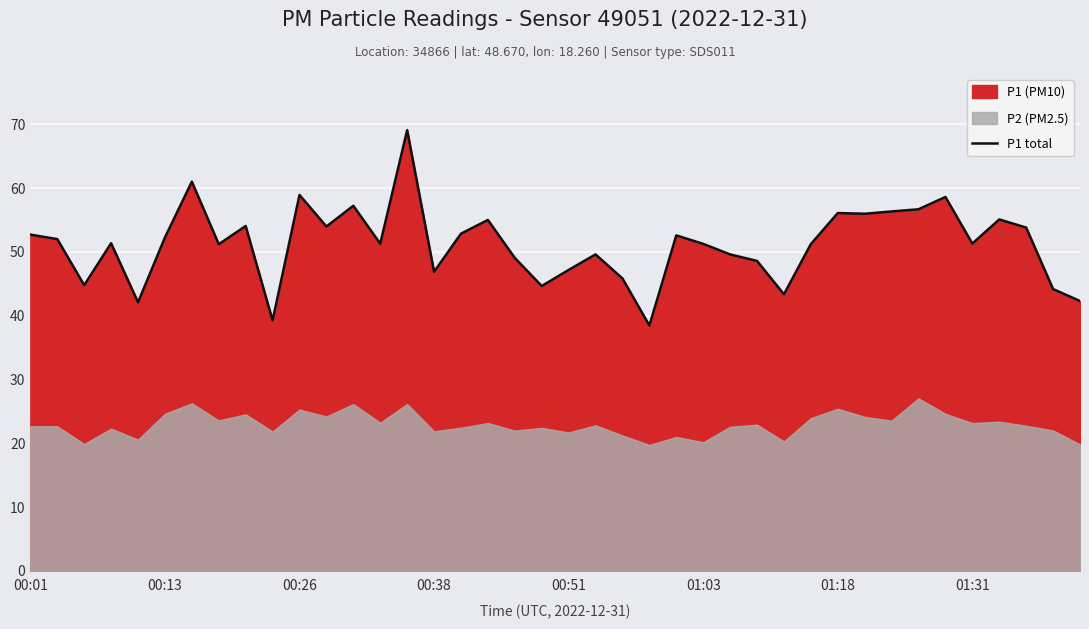

Is it true that P1 total equals 28.5 at 00:13?

False